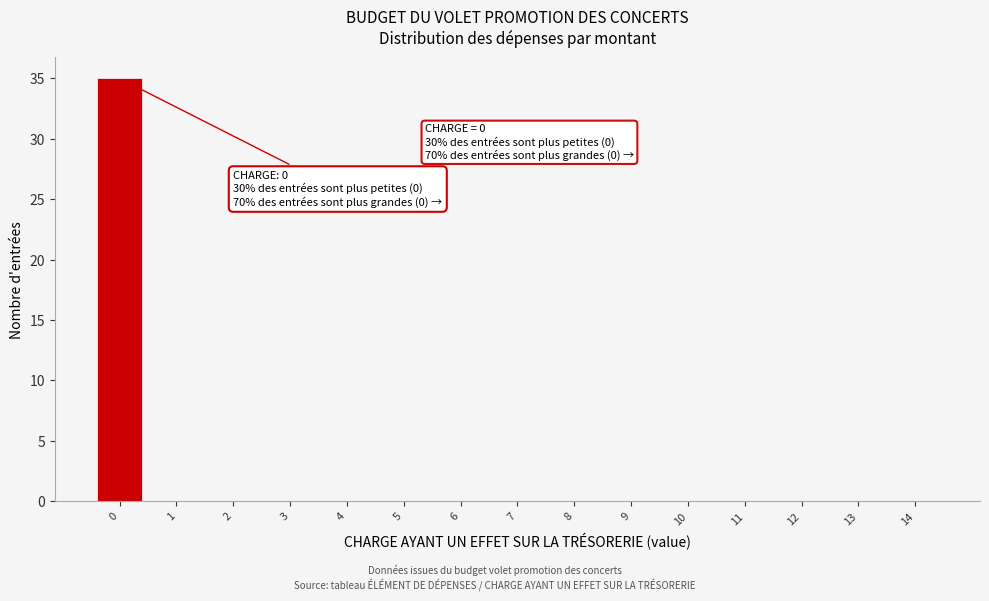

Over which range of the x-axis is the bar tallest?

-0.5 to 0.5